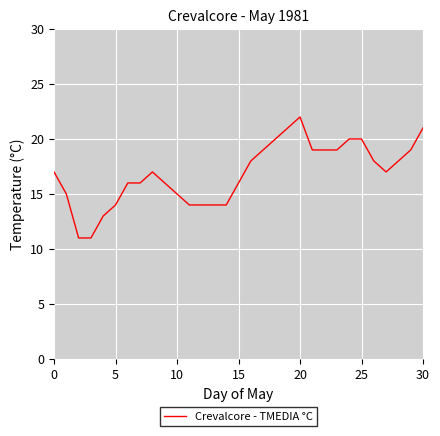

What is the smallest value displayed?

11